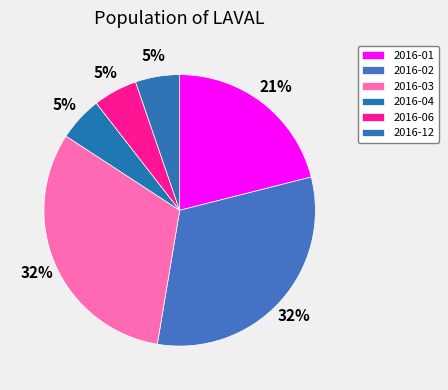

Count the number of slices in the pie.

6